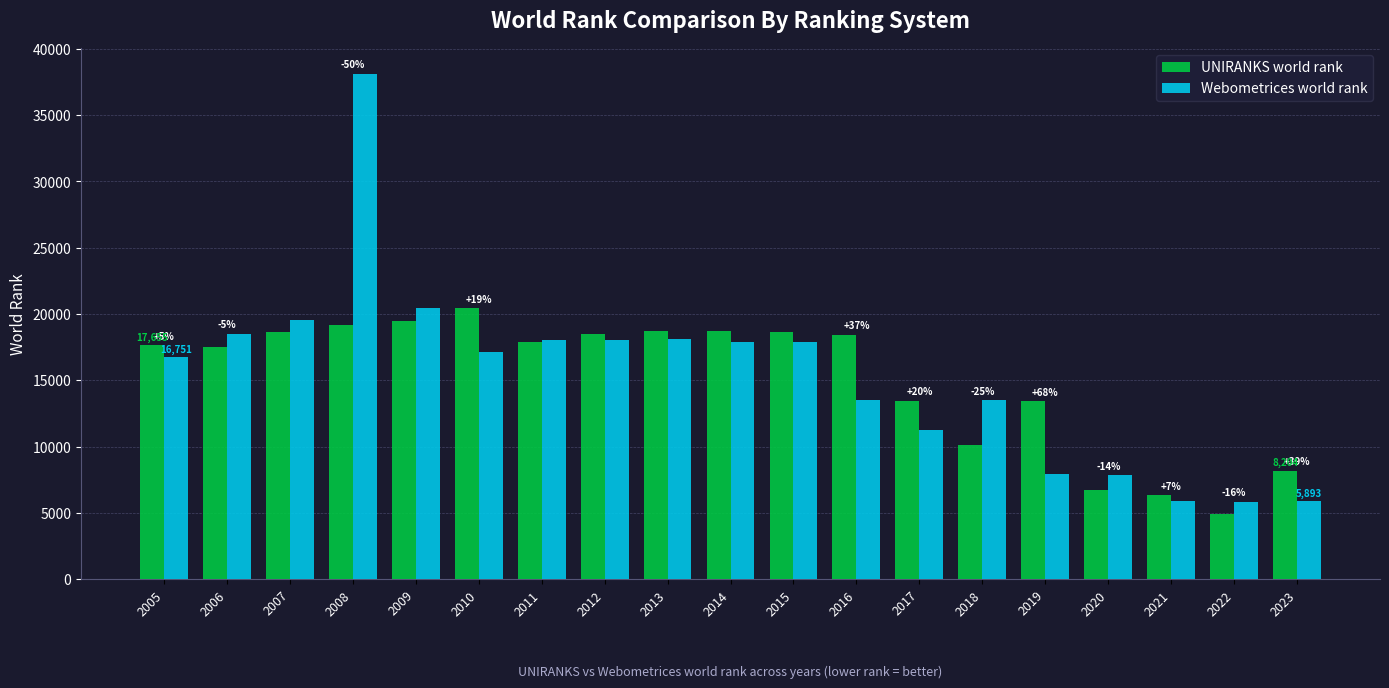

The UNIRANKS world rank series shows 18482 at 2012. True or false?

True